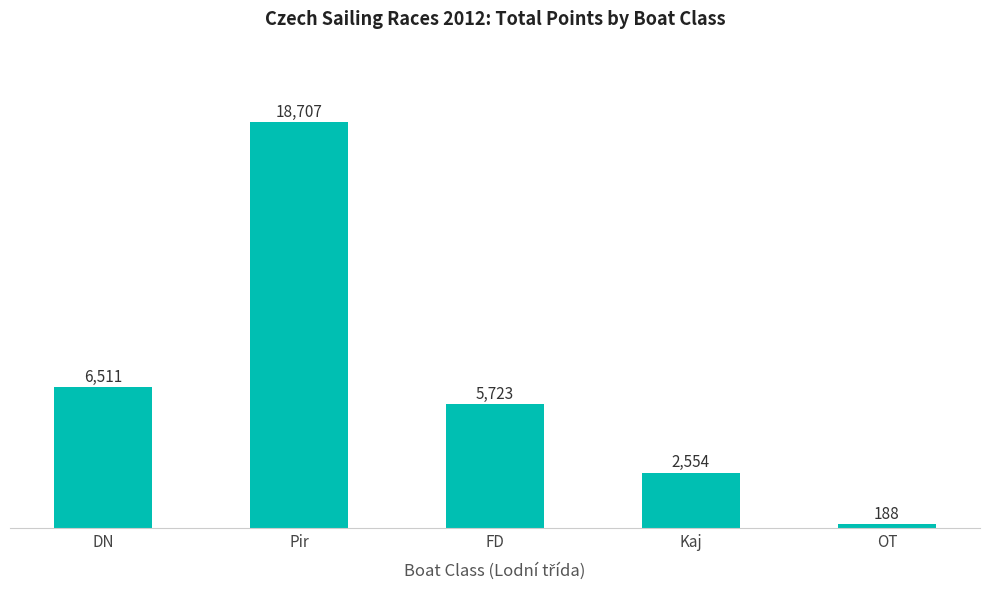

Rank the categories by value from highest to lowest.

Pir, DN, FD, Kaj, OT